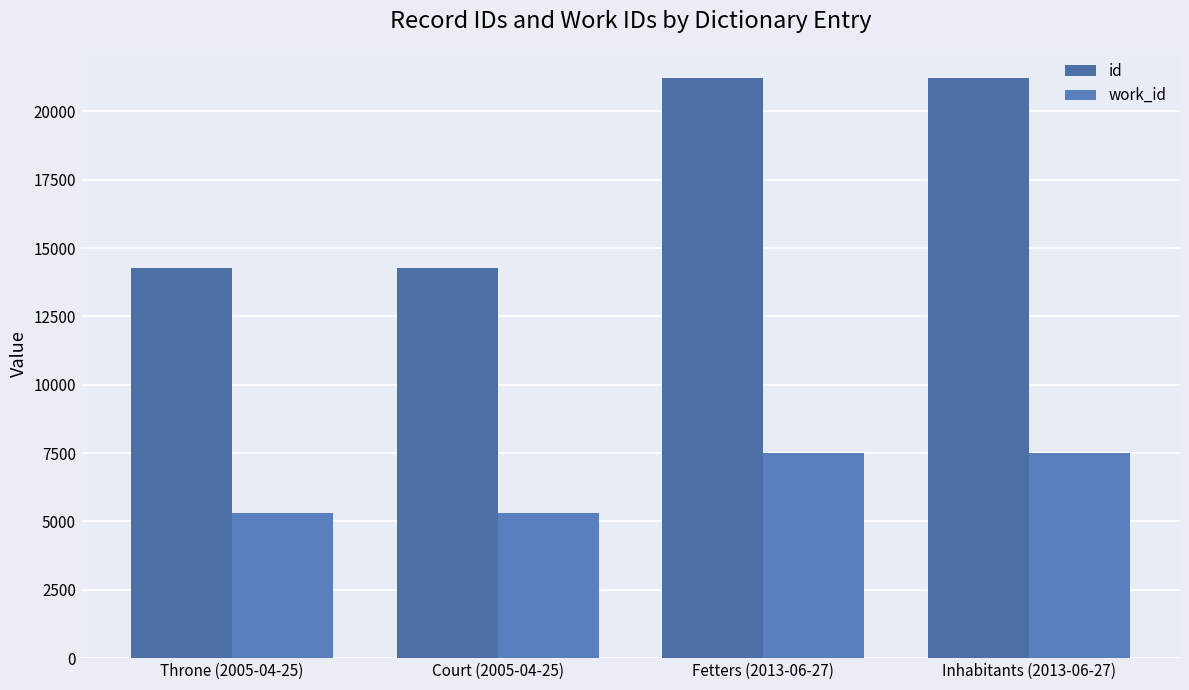

What is the label of the 4th bar from the left?

Inhabitants (2013-06-27)